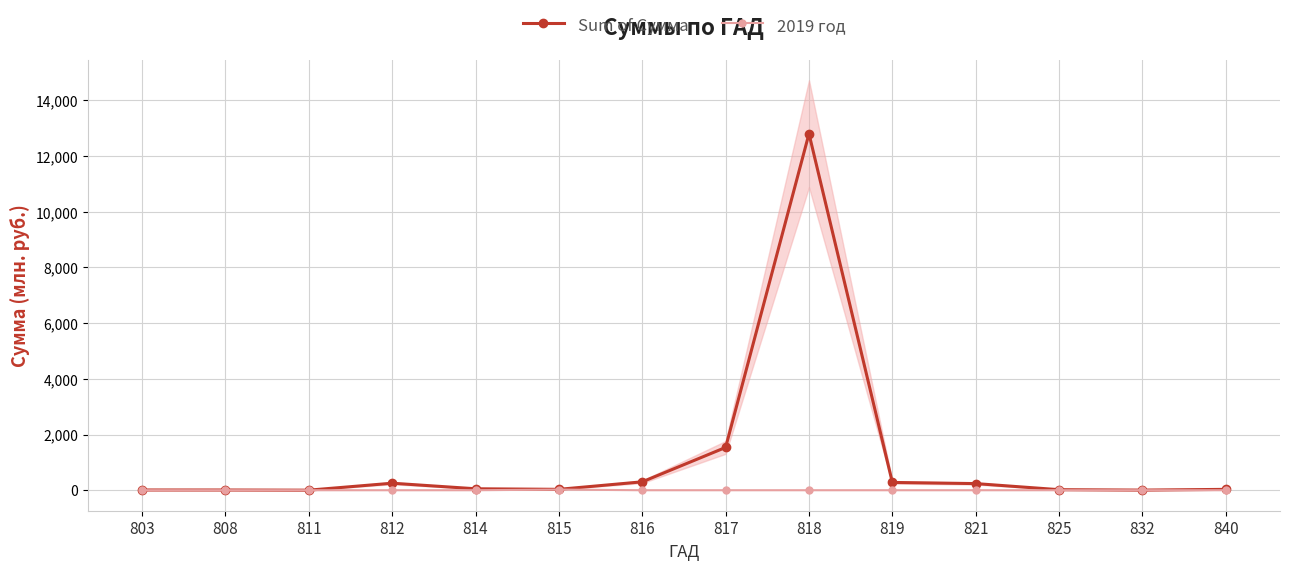

What is the value of the Sum of Сумма point at the 13th from the left?

4.4